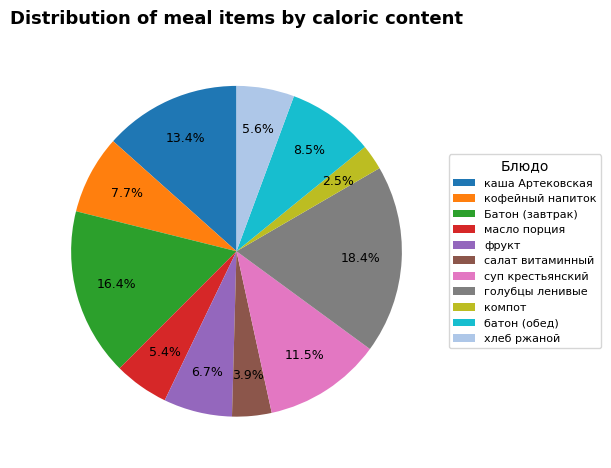

True or false: голубцы ленивые accounts for 18% of the total.

True